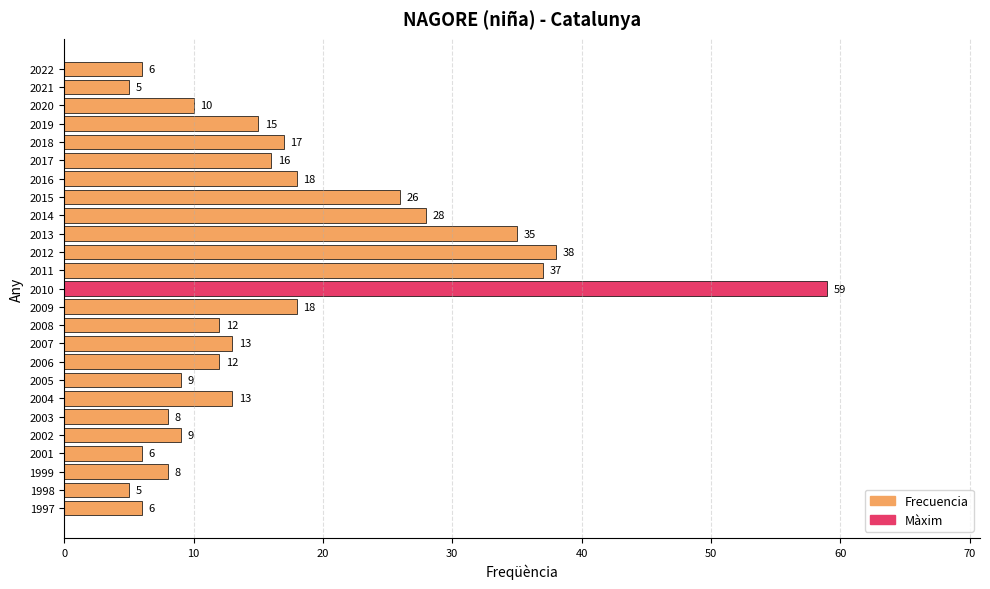

True or false: the data shows 26 at 2011.

False